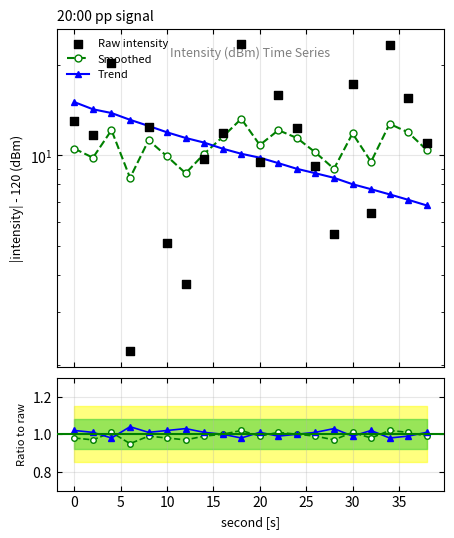

Is the value of Trend ratio at 12 greater than the value of Smoothed ratio at 25?

Yes